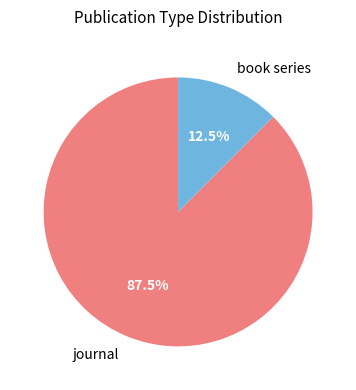

Which slice is the smallest?

book series